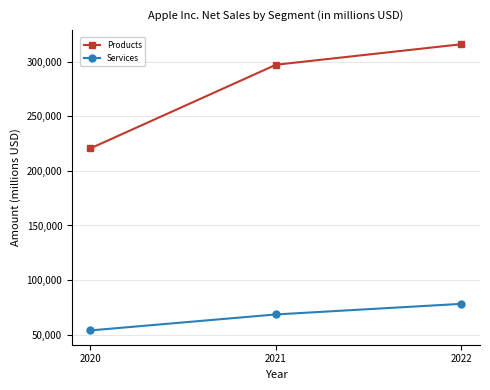

Reading left to right, list all the values displayed in this chart.

Products: 2020=220747	2021=297392	2022=316199
Services: 2020=53768	2021=68425	2022=78129